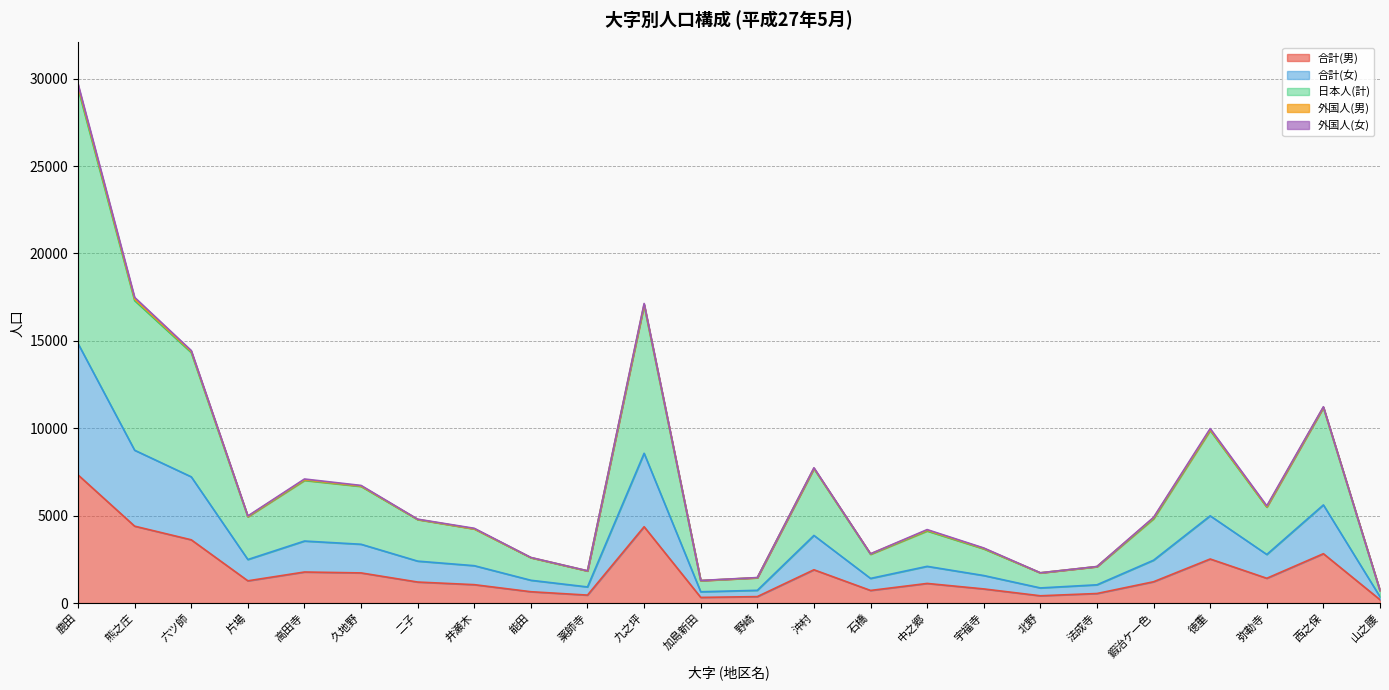

In 合計(男), how many points are lower than both neighbors (excluding endpoints)?

6